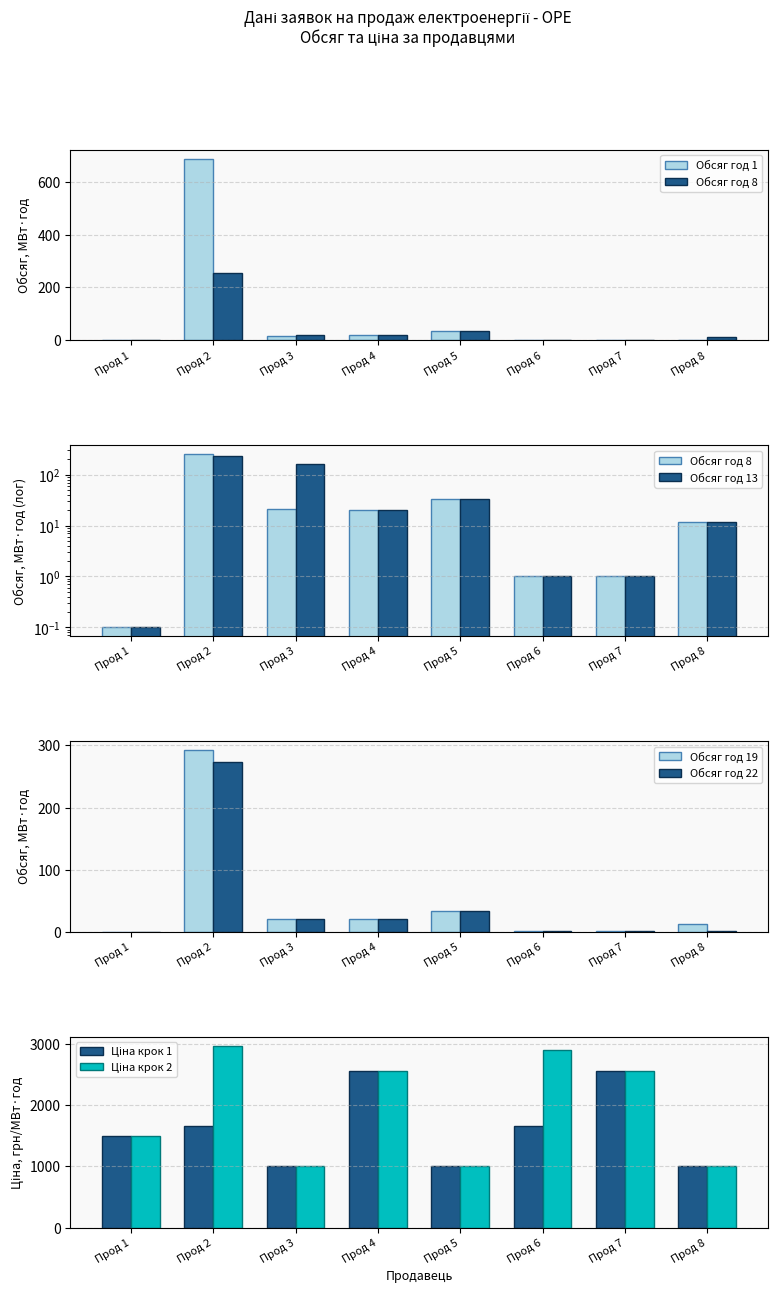

What is the value of the Обсяг год 19 bar at the 3rd from the left?

20.6